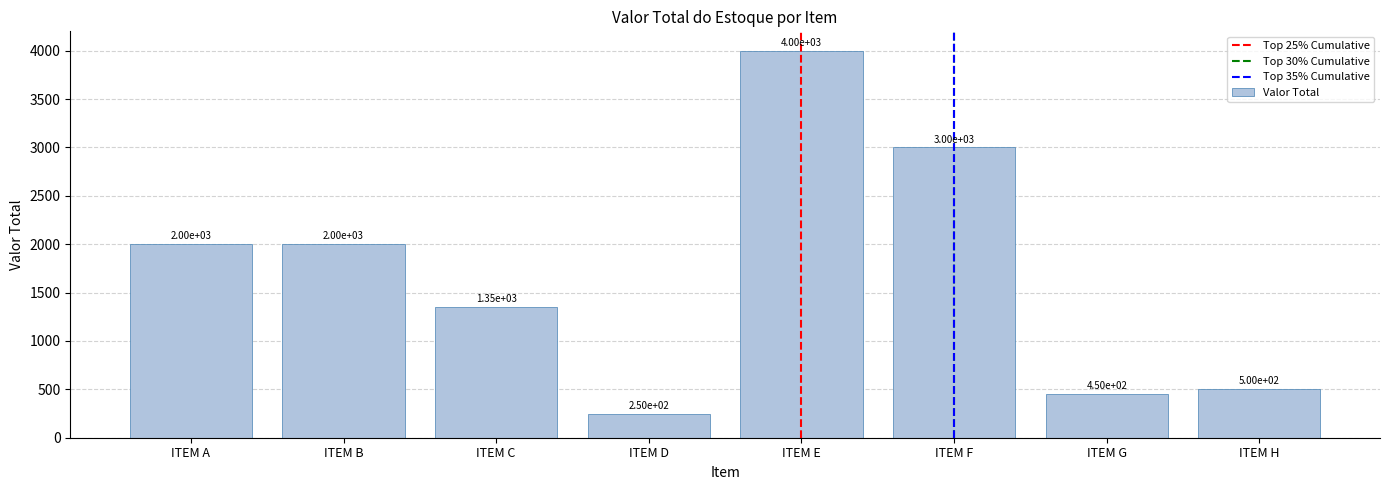

Read the value at ITEM F.

3000